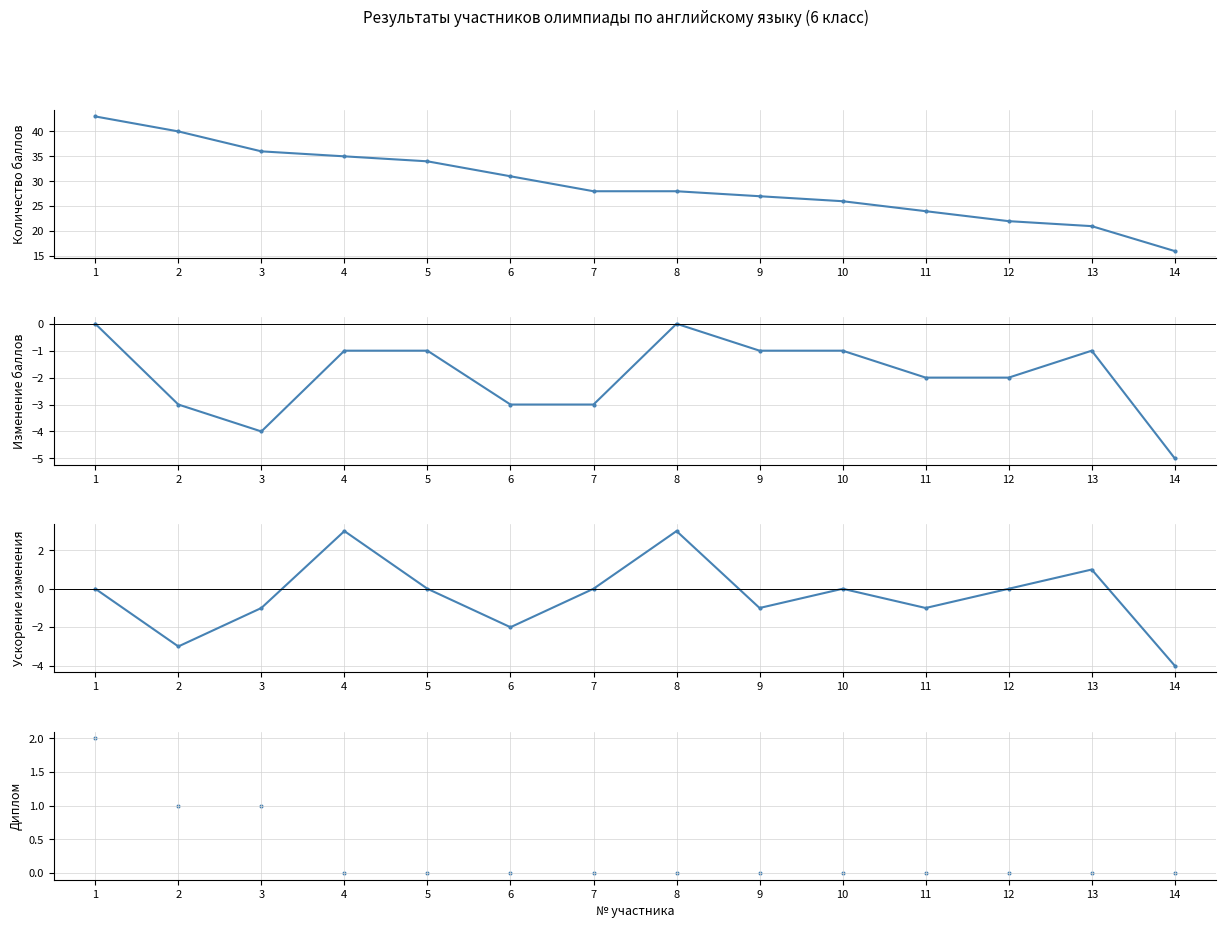

Is the value of Ускорение изменения at 8 greater than the value of Диплом (2=Победитель,1=Призер,0=Участник) at 7?

Yes